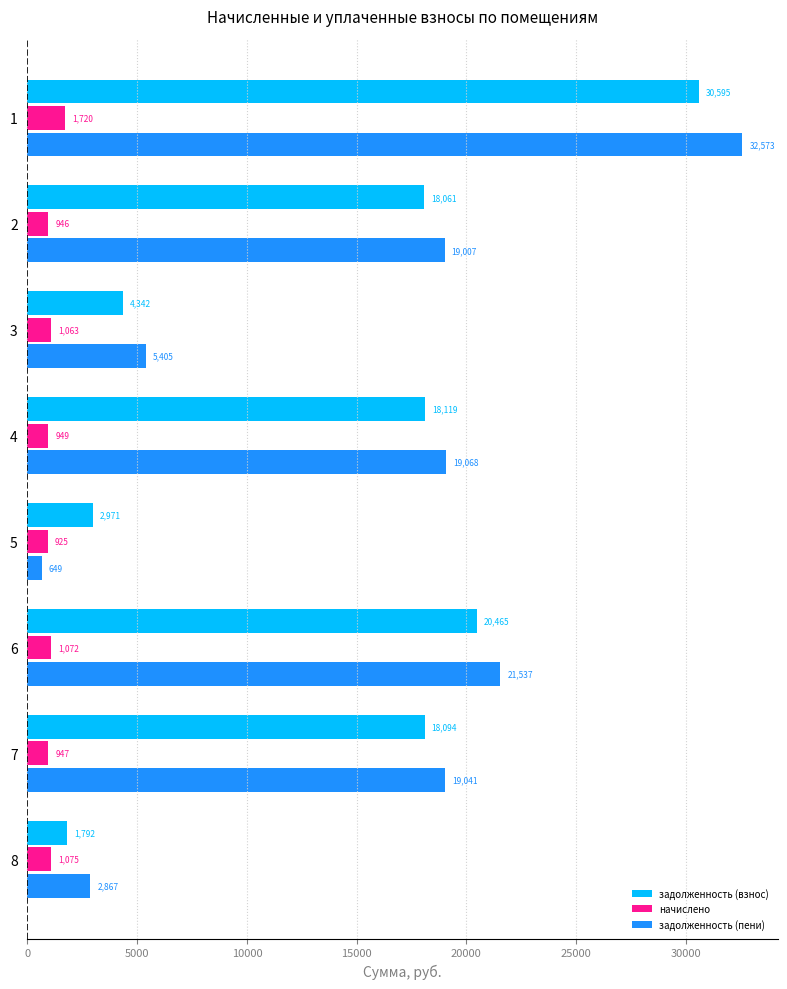

Is the value of начислено at 3 greater than the value of задолженность (взнос) at 1?

No